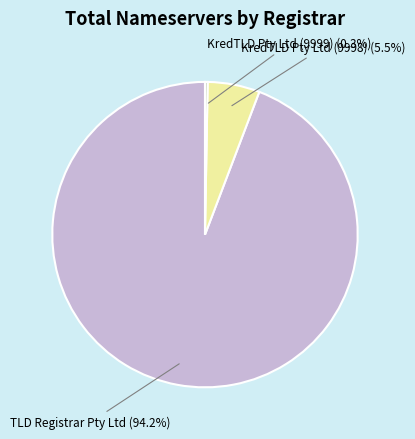

Approximately how many times larger is the value at TLD Registrar Pty Ltd (94.2%) compared to KredTLD Pty Ltd (9998) (5.5%)?

17.1